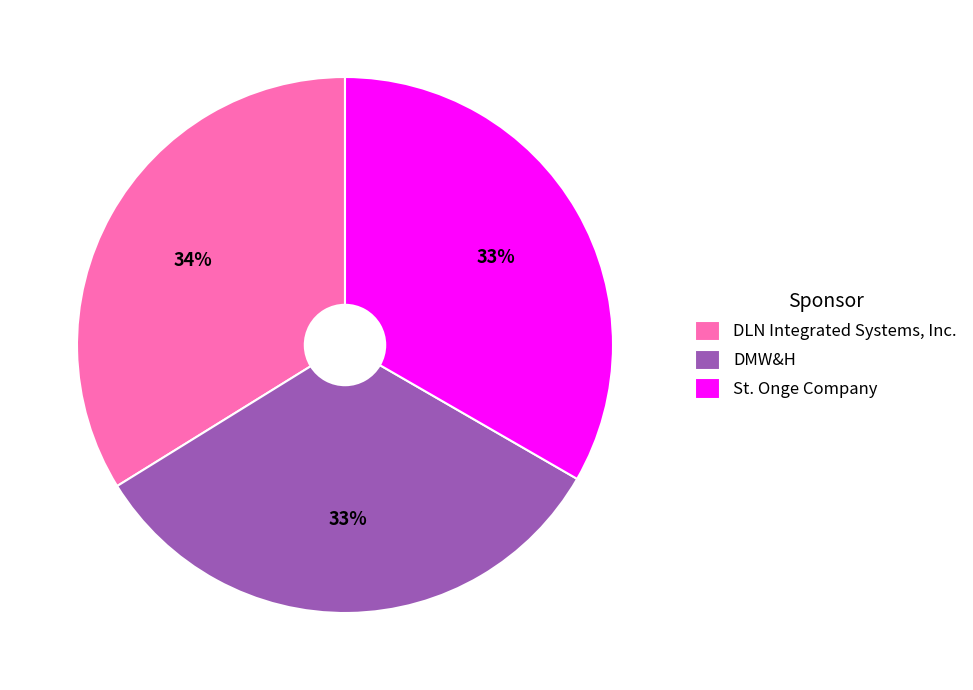

To the nearest percent, what is the average slice percentage?

33%